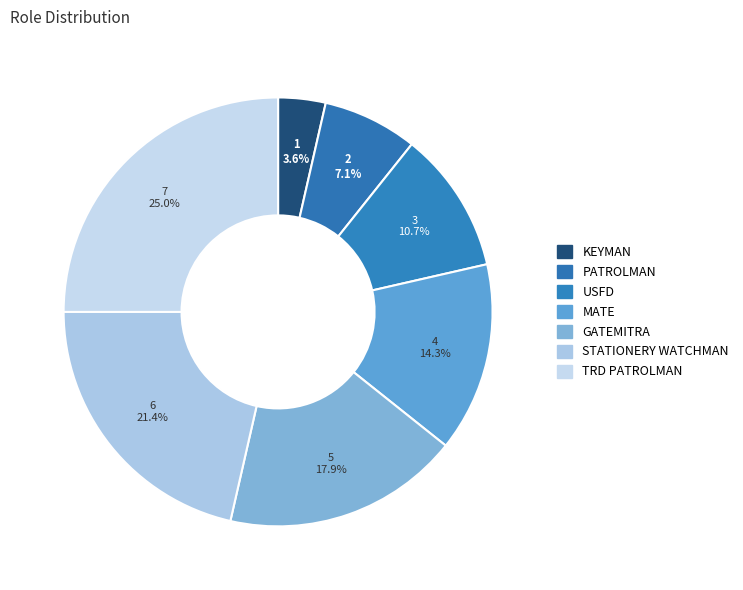

Rank the categories by value from lowest to highest.

KEYMAN, PATROLMAN, USFD, MATE, GATEMITRA, STATIONERY WATCHMAN, TRD PATROLMAN